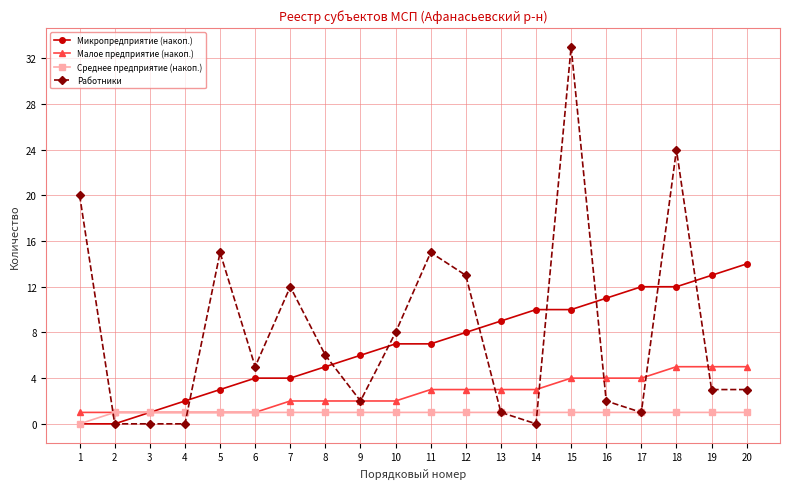

What is the average value of the Среднее предприятие (накоп.) series?

1